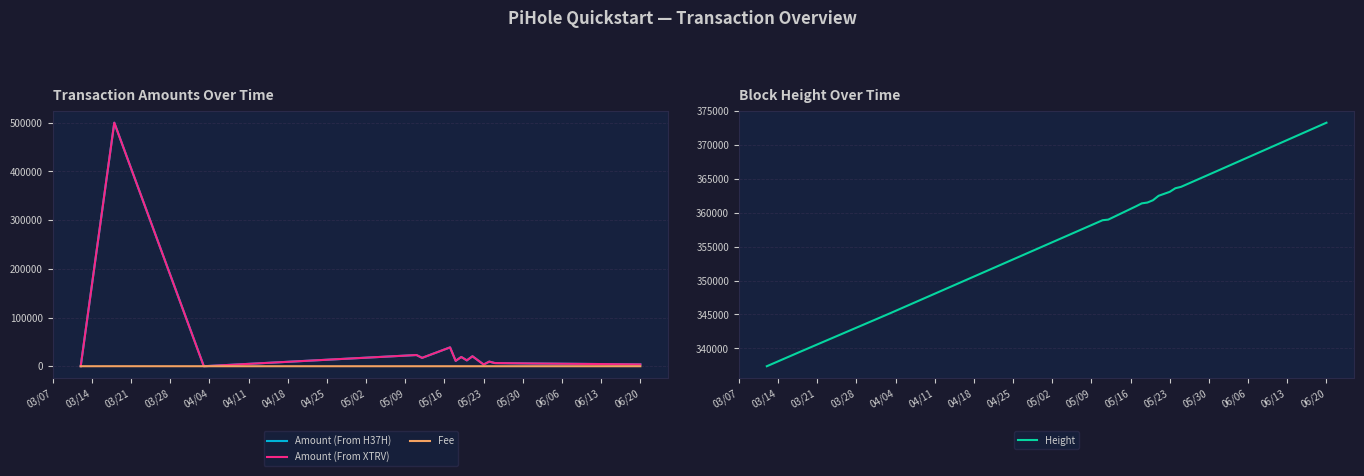

What is the highest value of the Amount (From H37H) series?

500000.0